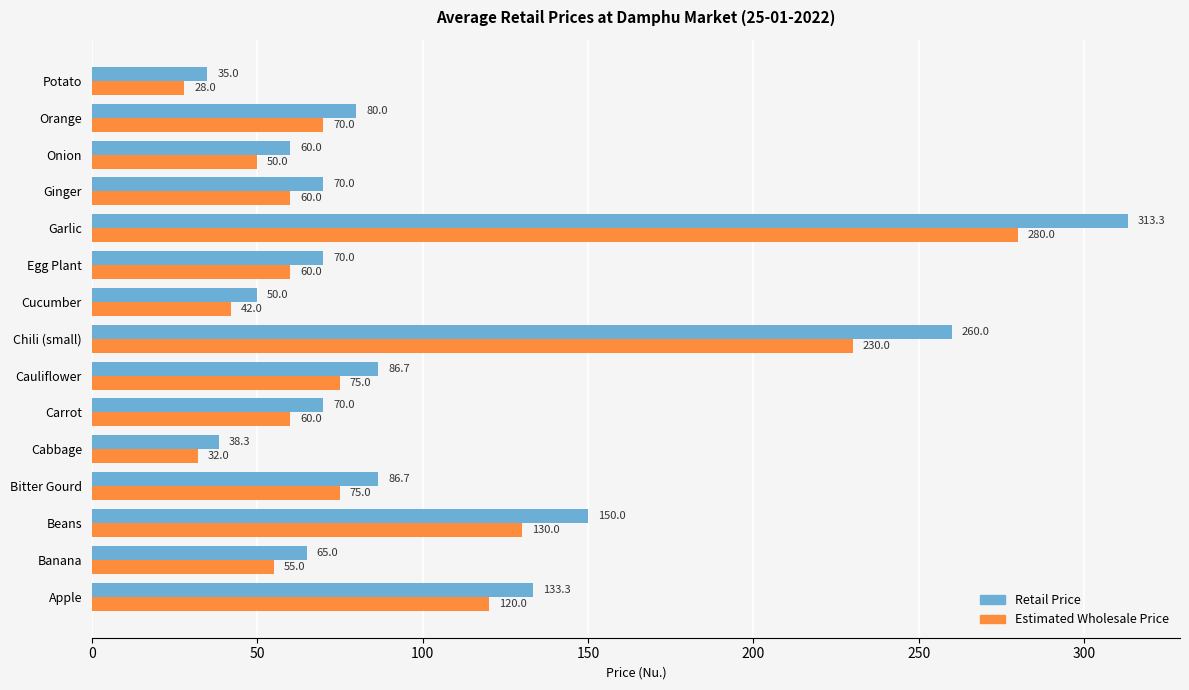

What is the lowest value of the Estimated Wholesale Price series?

28.0